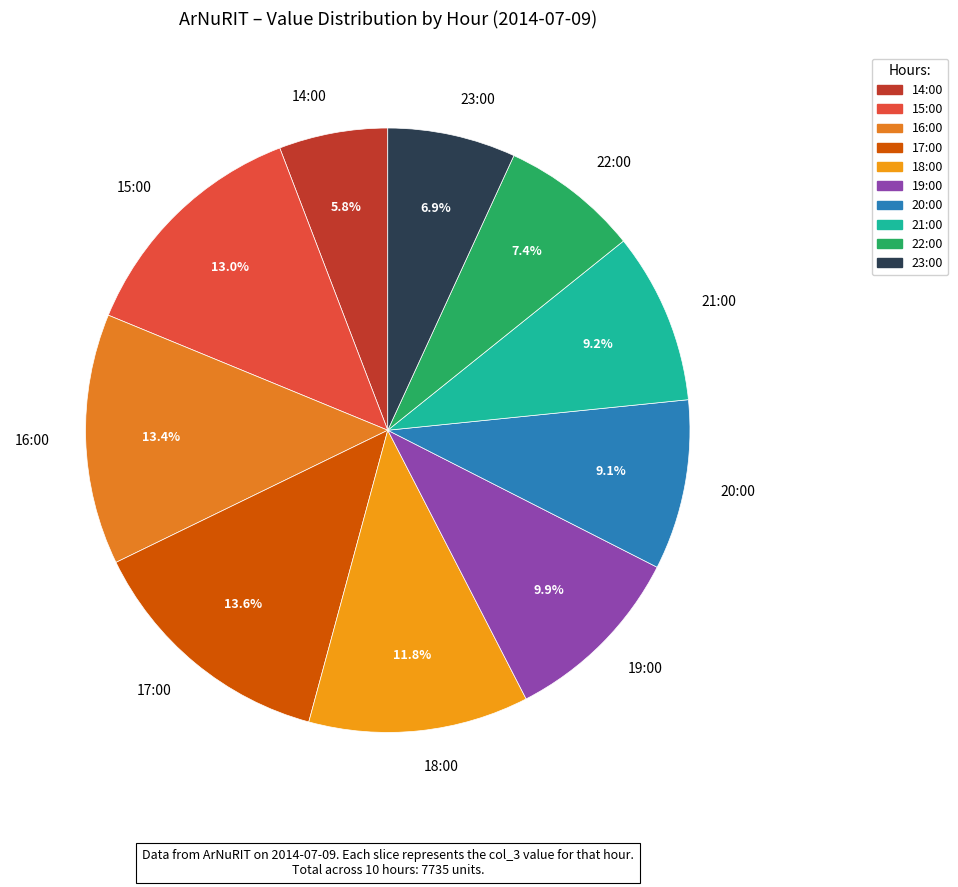

What is the smallest slice in the pie chart?

14:00